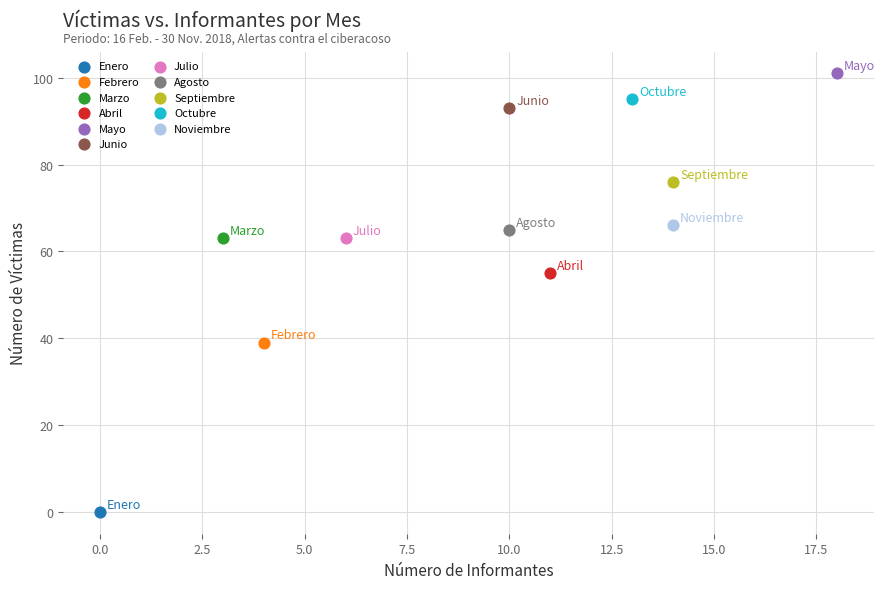

What are all the series names shown in the legend?

Enero, Febrero, Marzo, Abril, Mayo, Junio, Julio, Agosto, Septiembre, Octubre, Noviembre